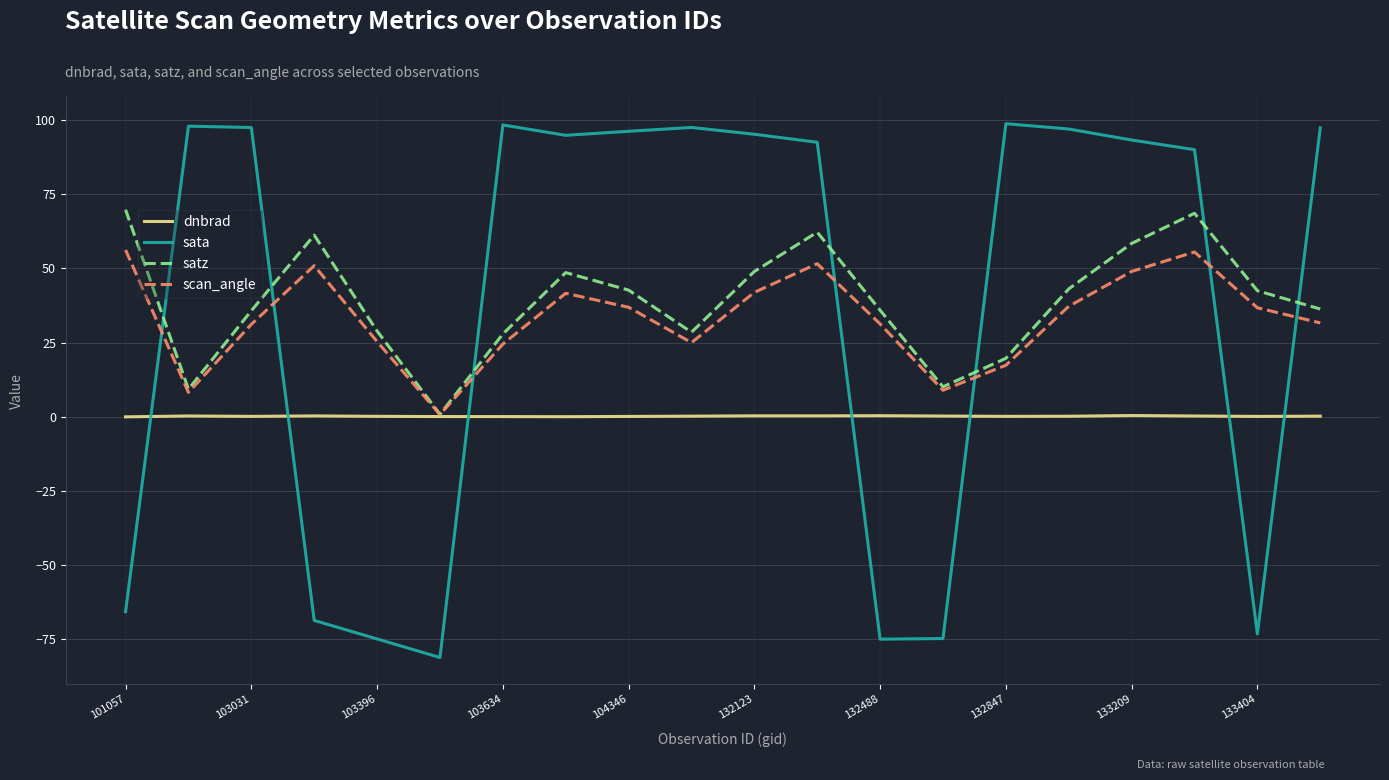

What is the difference between the maximum and minimum values in the sata series?

179.8